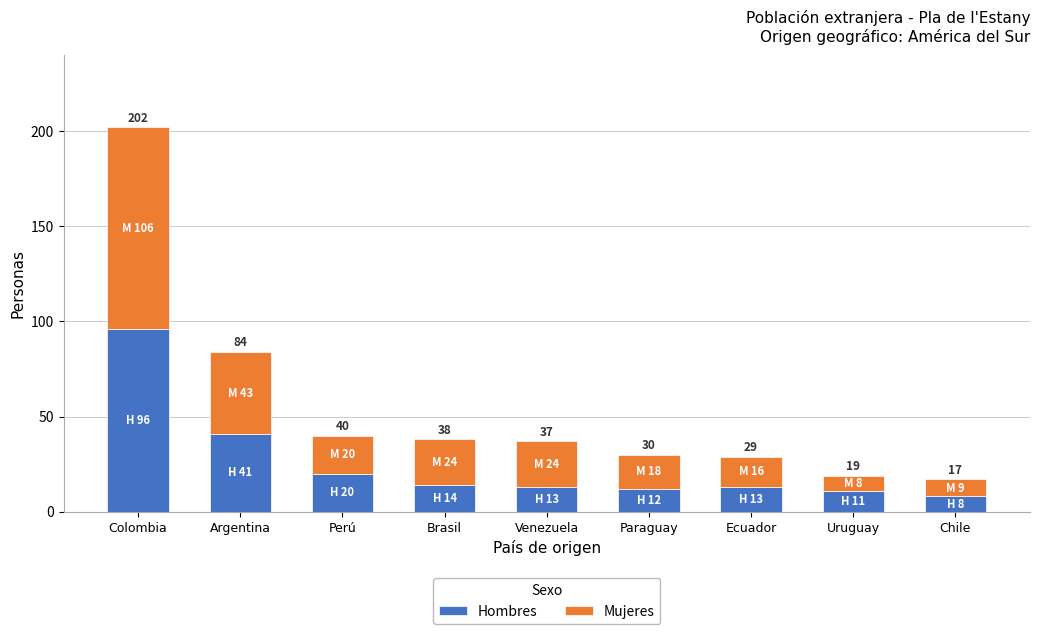

Which series has the largest total across all categories?

Mujeres